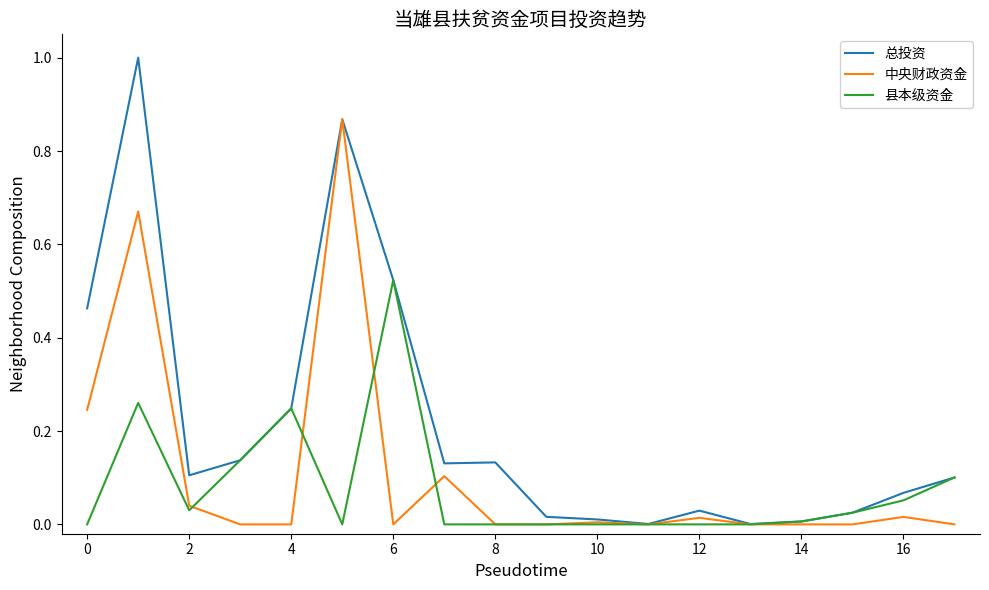

Which series has the largest total across all categories?

总投资